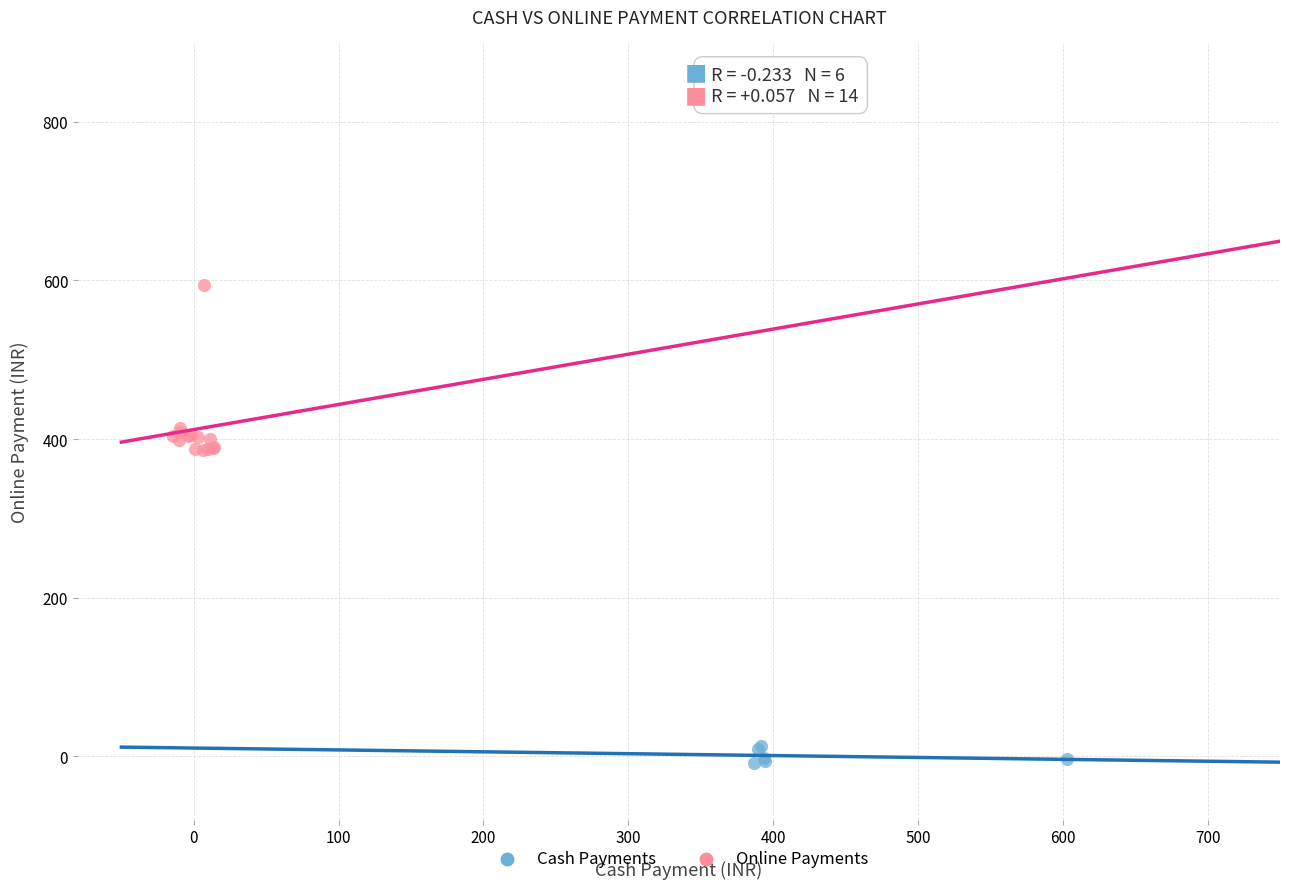

Which series has the largest Y range (max minus min)?

Online Payments